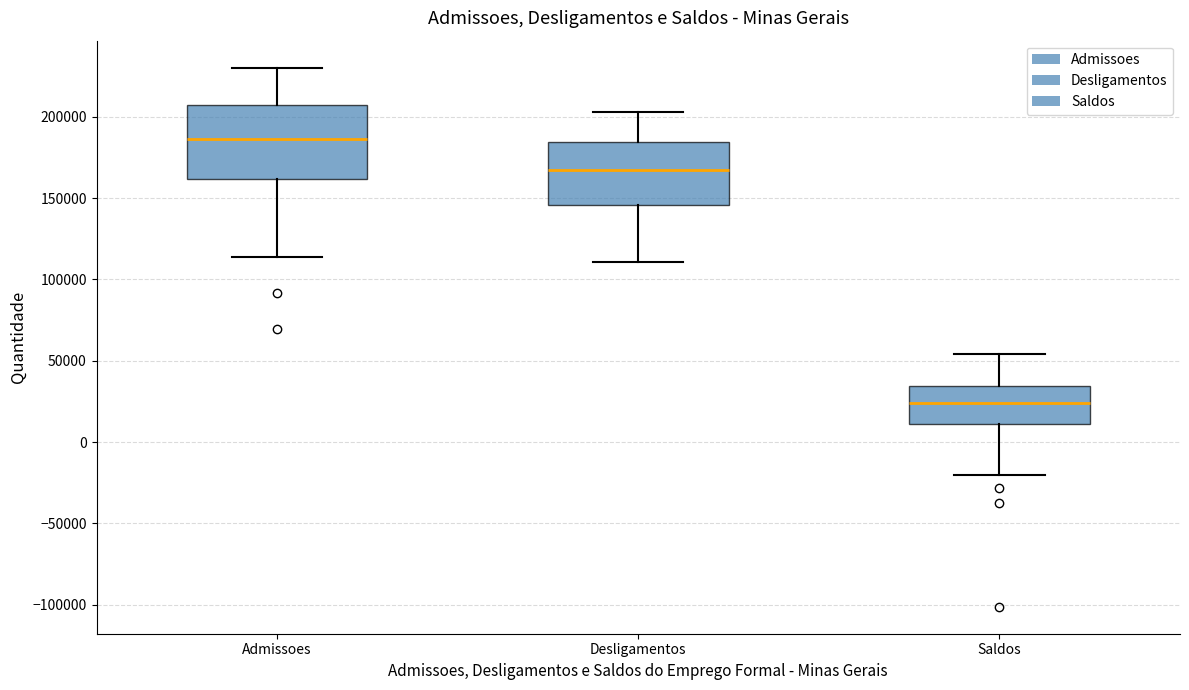

Where does the upper whisker of the box for Admissoes end on the y-axis? The values are not printed on the chart, so give them approximately, as read against the axis.

230000